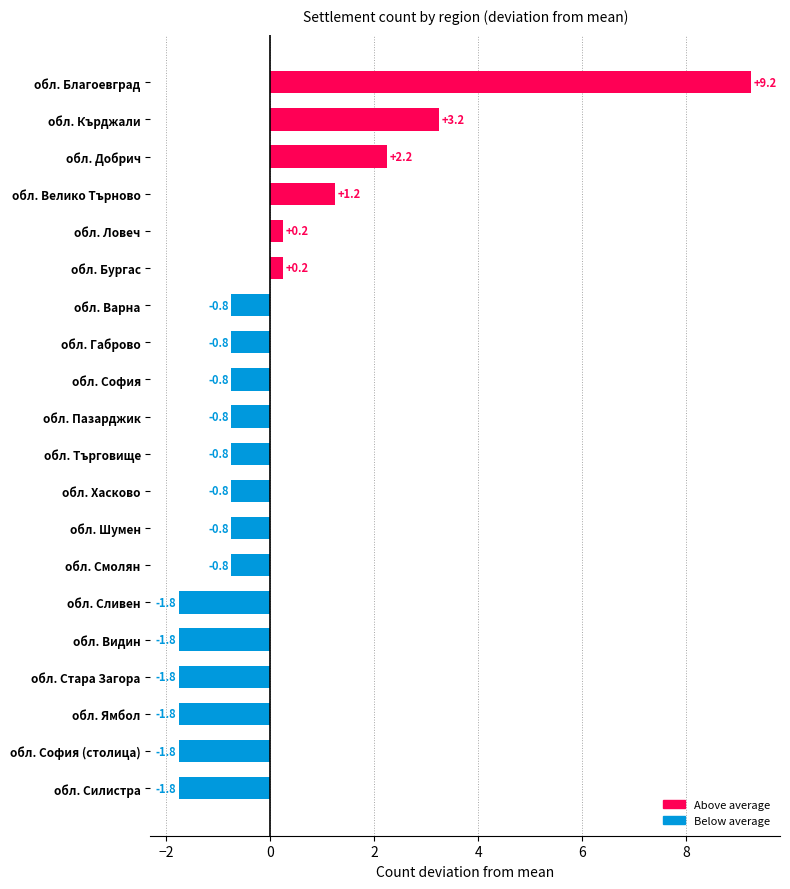

The chart shows a value of 2 at обл. Кърджали. True or false?

False